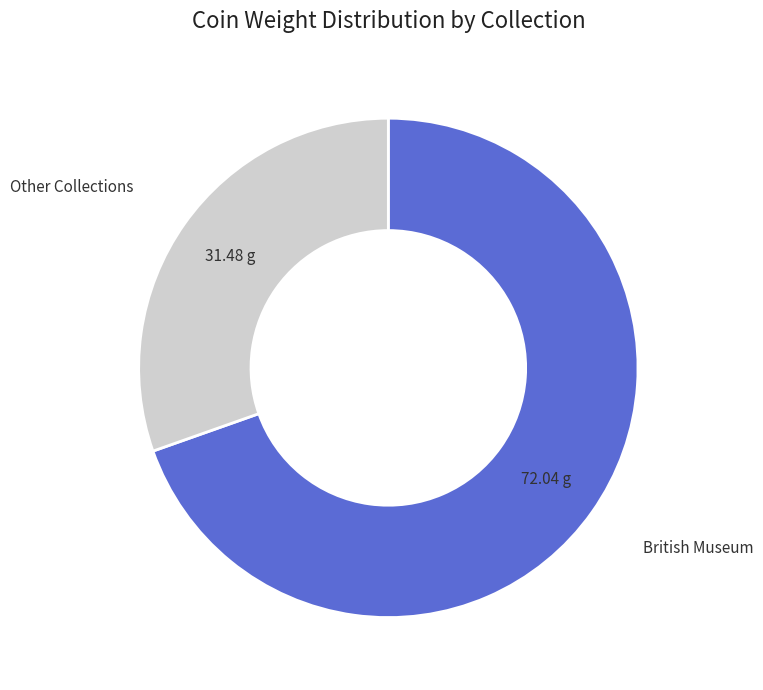

Is there a majority slice in this chart?

Yes